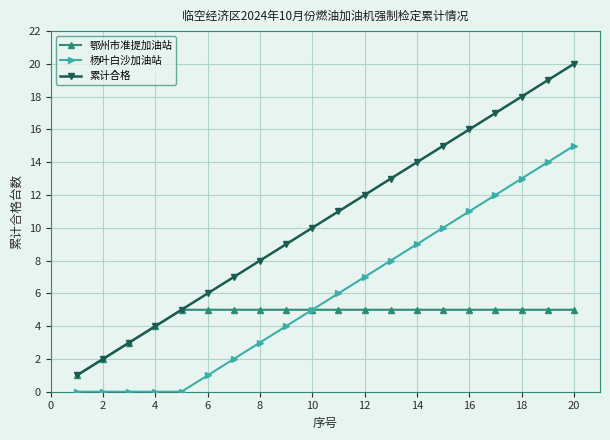

What are all the series names shown in the legend?

鄂州市准提加油站, 杨叶白沙加油站, 累计合格